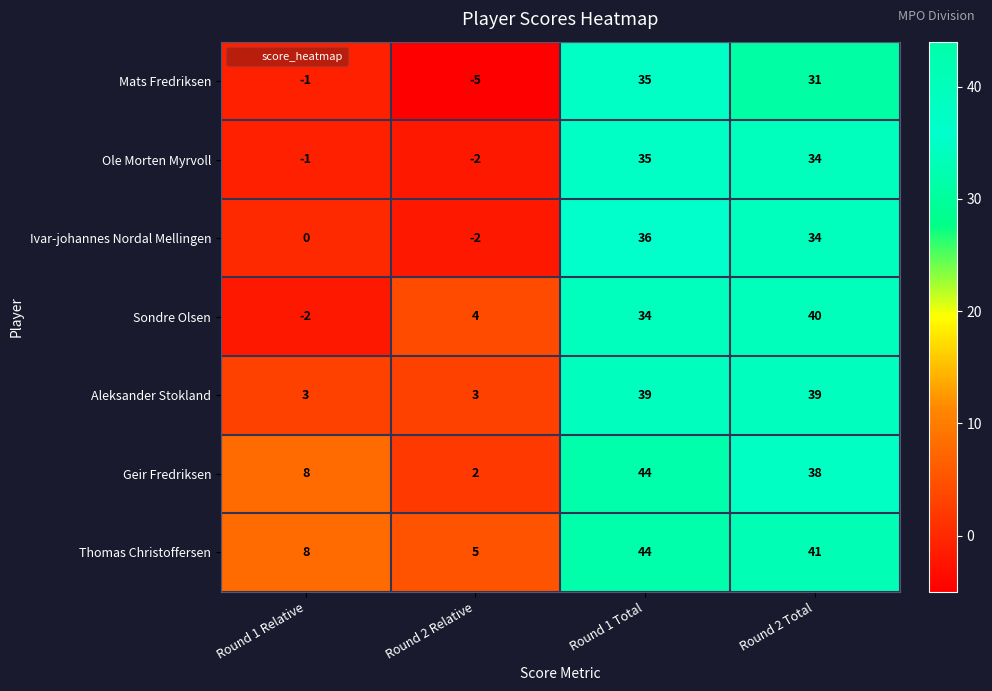

Which label corresponds to the largest value in the chart?

Round 1 Total